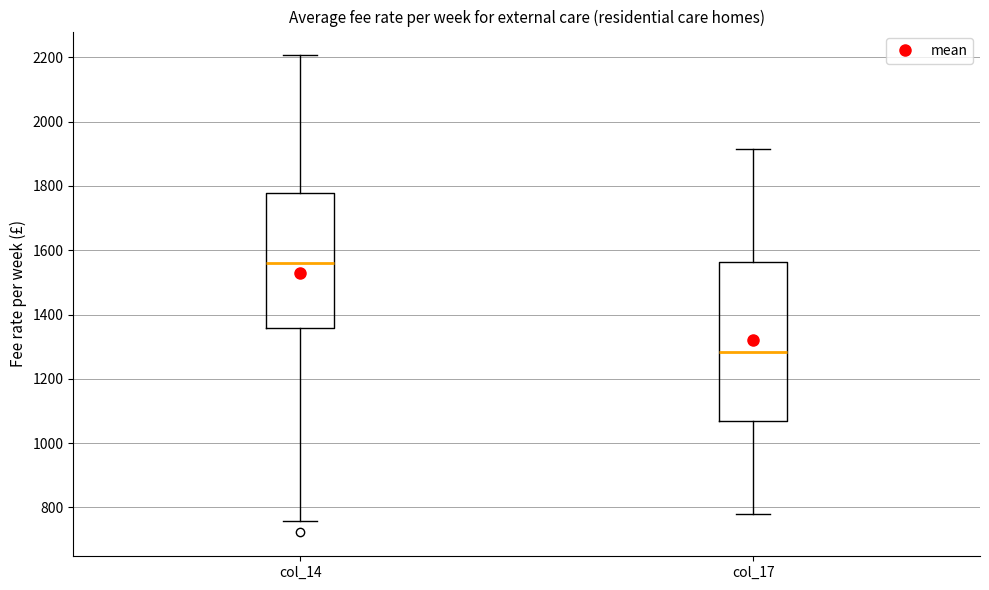

Reading left to right, read every box against the y-axis: the position of its median line, the range the box covers, and the ends of its whiskers. The values are not printed on the chart, so give them approximately, as read against the axis.

col_14: median 1560, box 1360 to 1780, whiskers 760 to 2200
col_17: median 1280, box 1060 to 1560, whiskers 780 to 1920